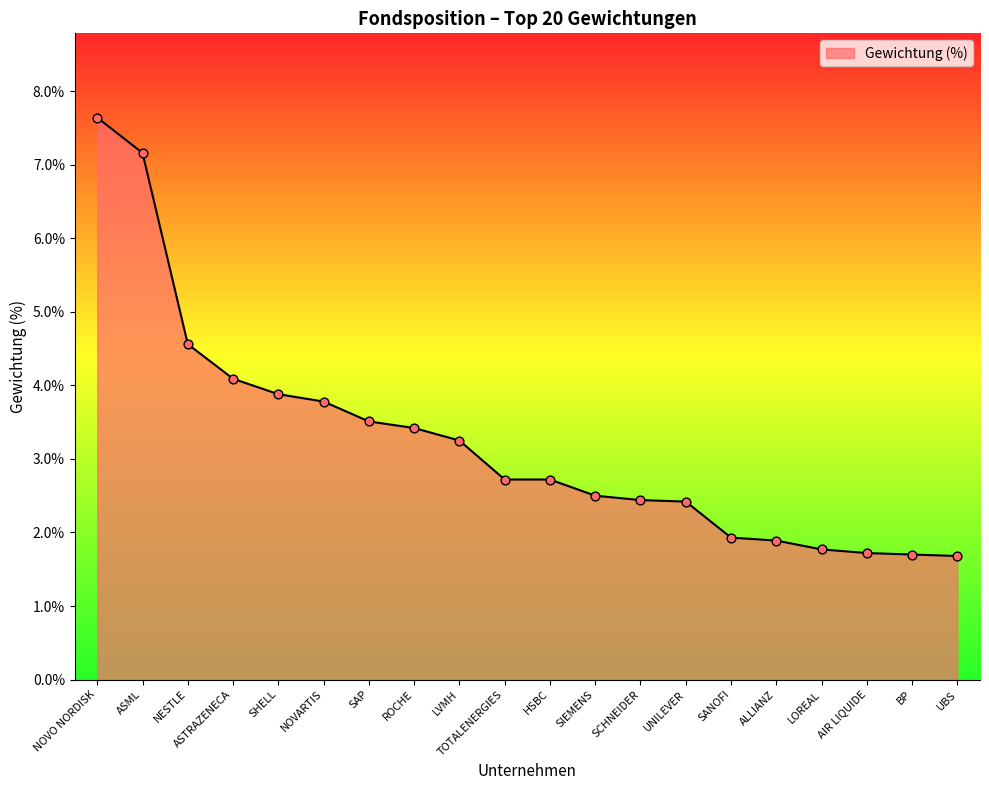

Between ALLIANZ and ASTRAZENECA, which is larger?

ASTRAZENECA